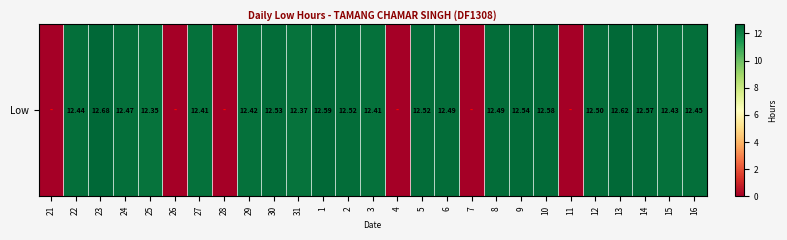

Reading left to right, list all the values displayed in this chart.

21=0.0	22=12.4	23=12.7	24=12.5	25=12.3	26=0.0	27=12.4	28=0.0	29=12.4	30=12.5	31=12.4	1=12.6	2=12.5	3=12.4	4=0.0	5=12.5	6=12.5	7=0.0	8=12.5	9=12.5	10=12.6	11=0.0	12=12.5	13=12.6	14=12.6	15=12.4	16=12.4